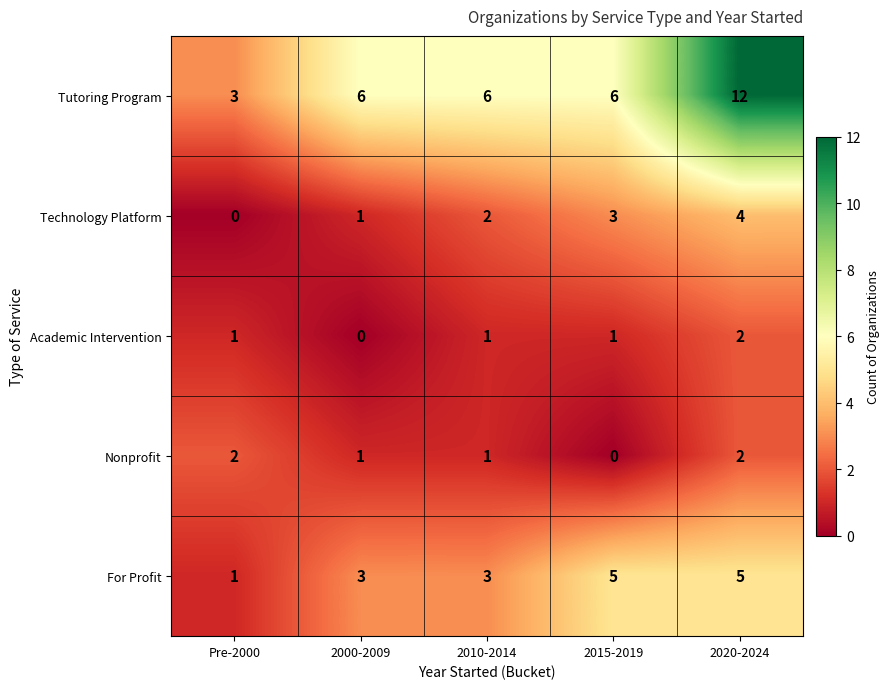

How many data points in Technology Platform are less than 2?

2